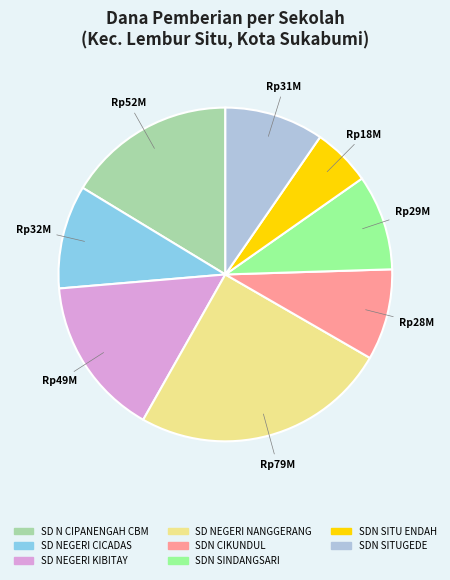

Is there a majority slice in this chart?

No